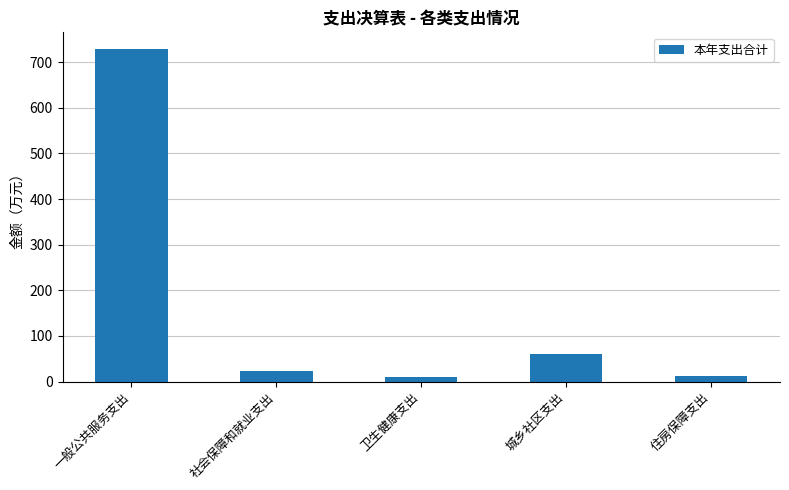

True or false: the data shows 60.0 at 城乡社区支出.

True